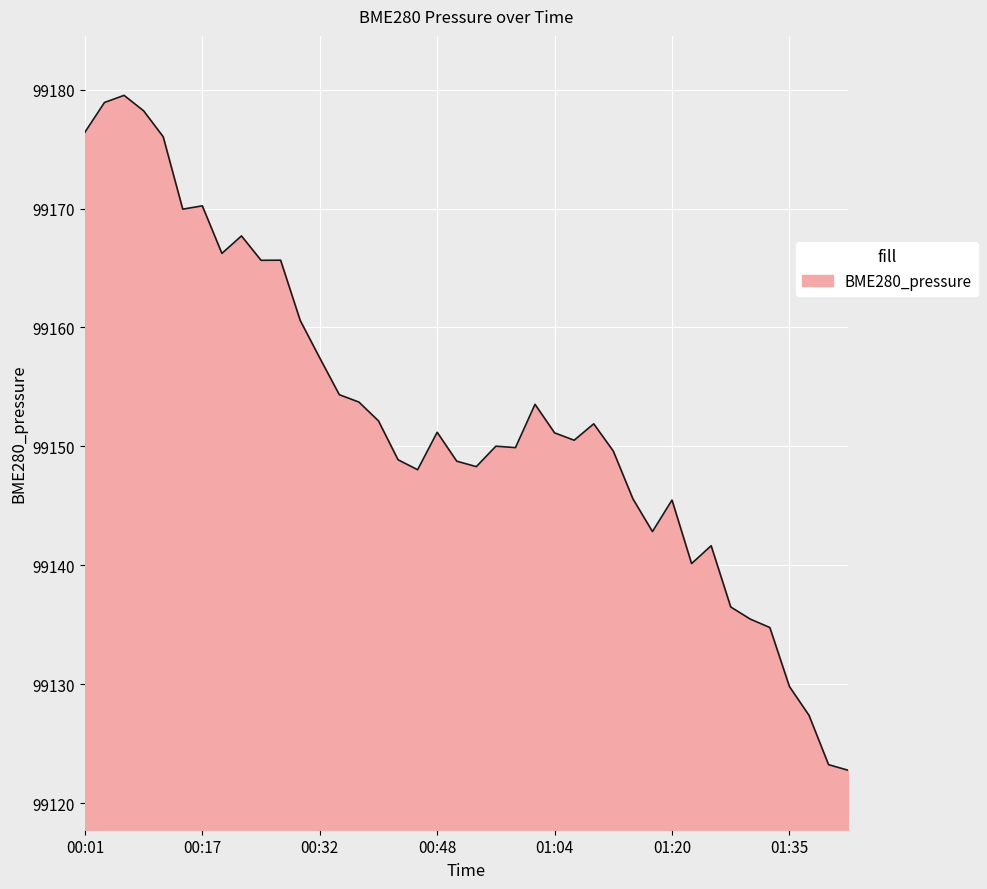

What is the minimum value shown in the chart?

99122.8